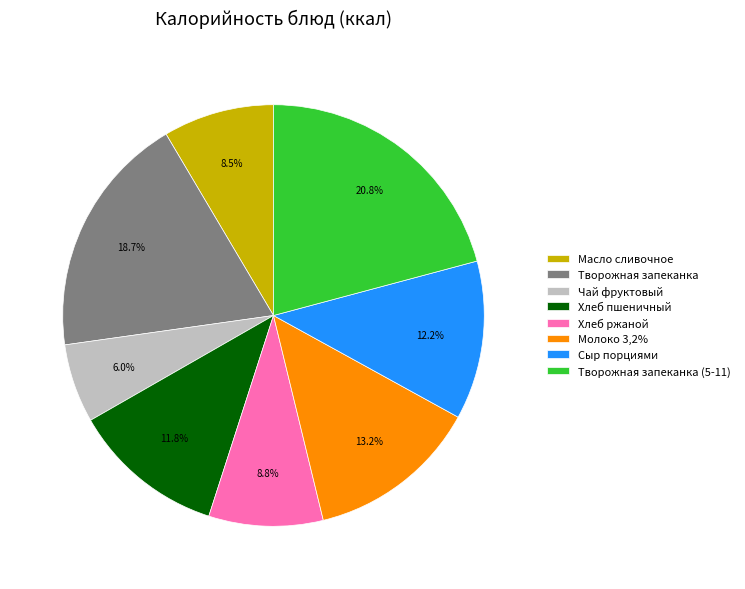

How many slices are in this pie chart?

8